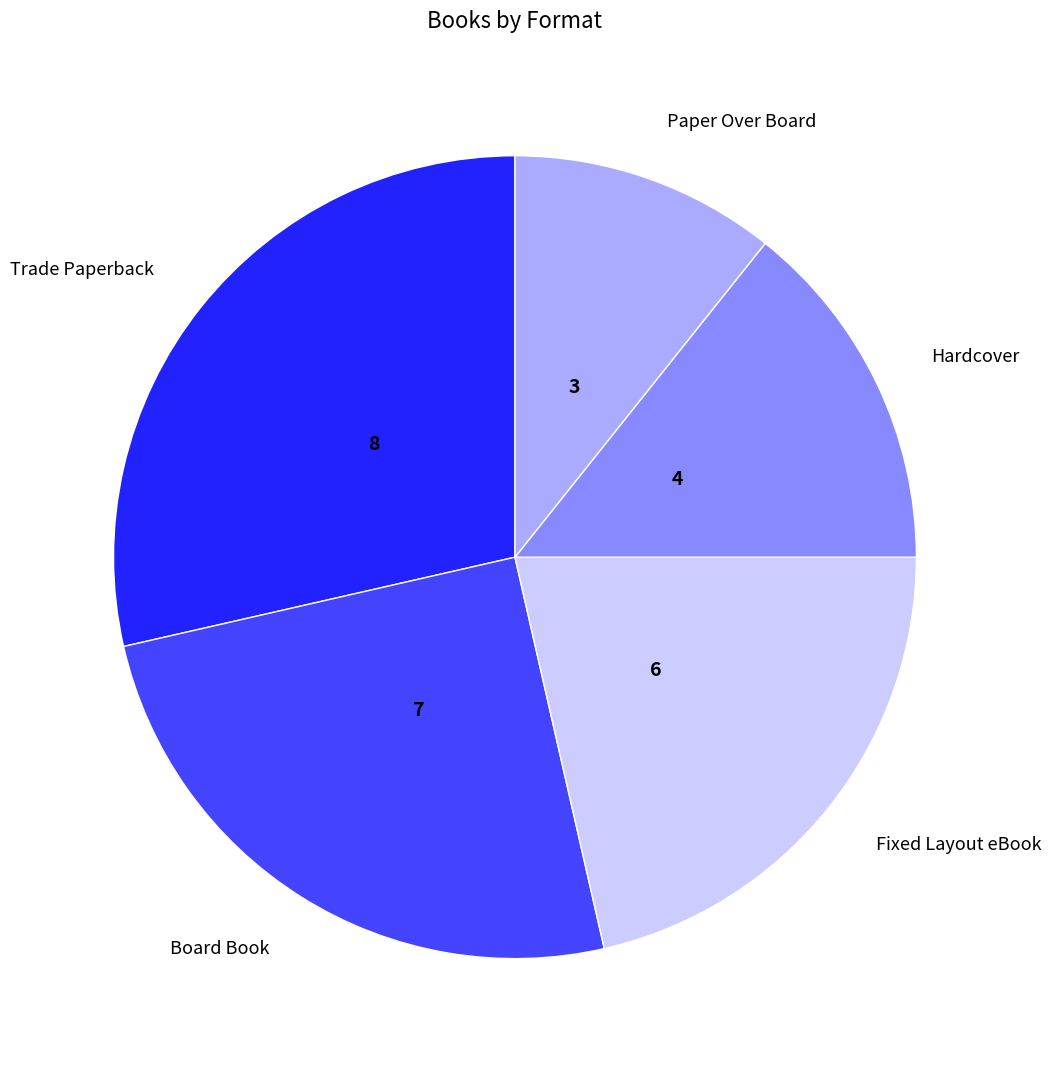

Rank the categories by value from lowest to highest.

Paper Over Board, Hardcover, Fixed Layout eBook, Board Book, Trade Paperback